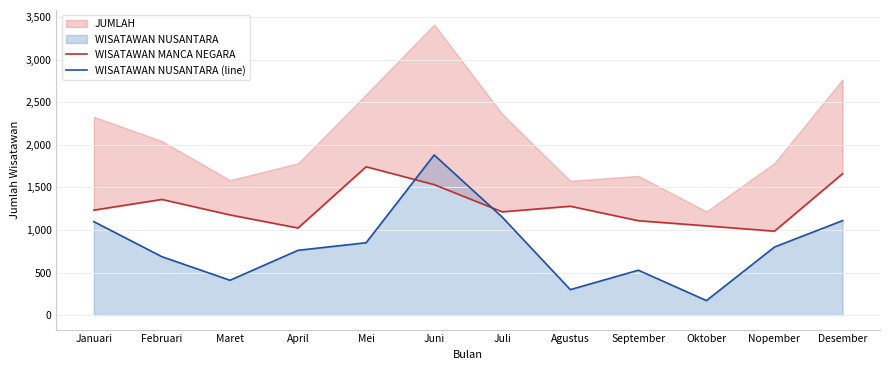

What is the difference between the second highest and minimum values in the WISATAWAN MANCA NEGARA series?

675